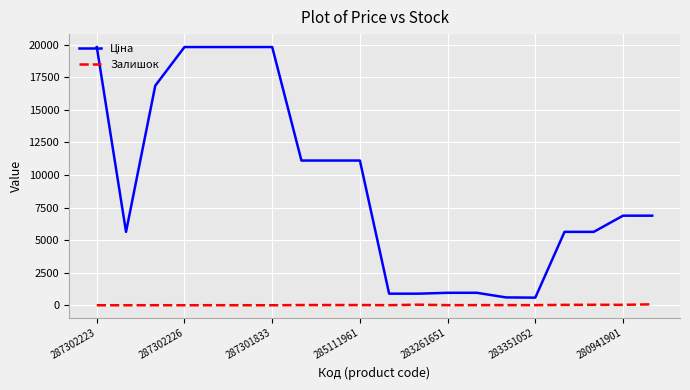

What is the maximum value shown in the chart?

19831.1